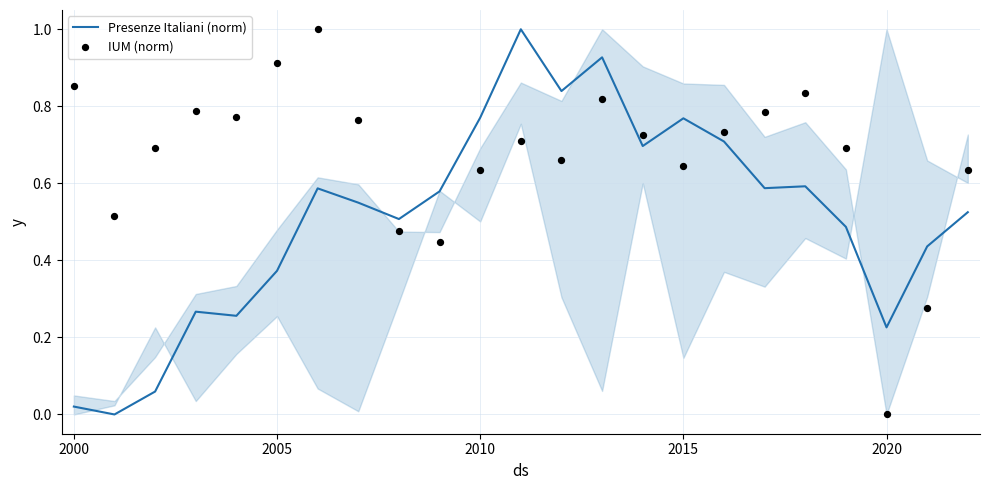

What are all the series names shown in the legend?

Presenze Italiani (norm), IUM (norm)